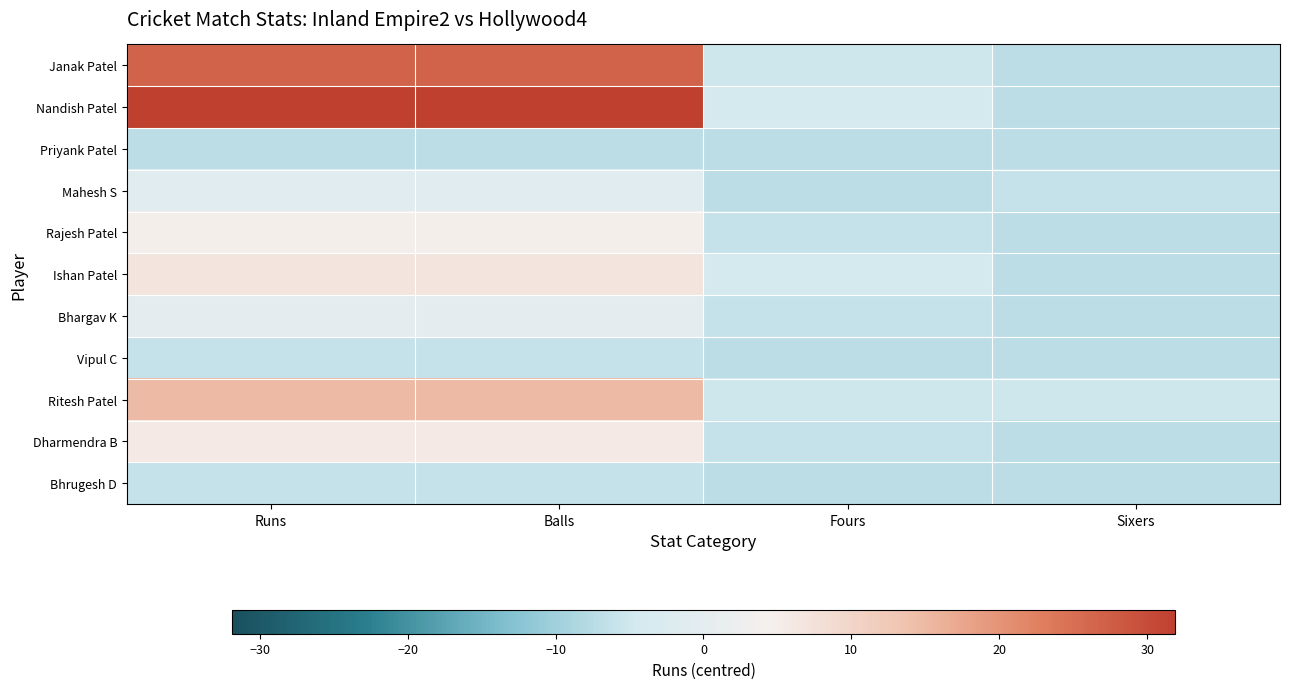

How many categories are shown in the chart?

4